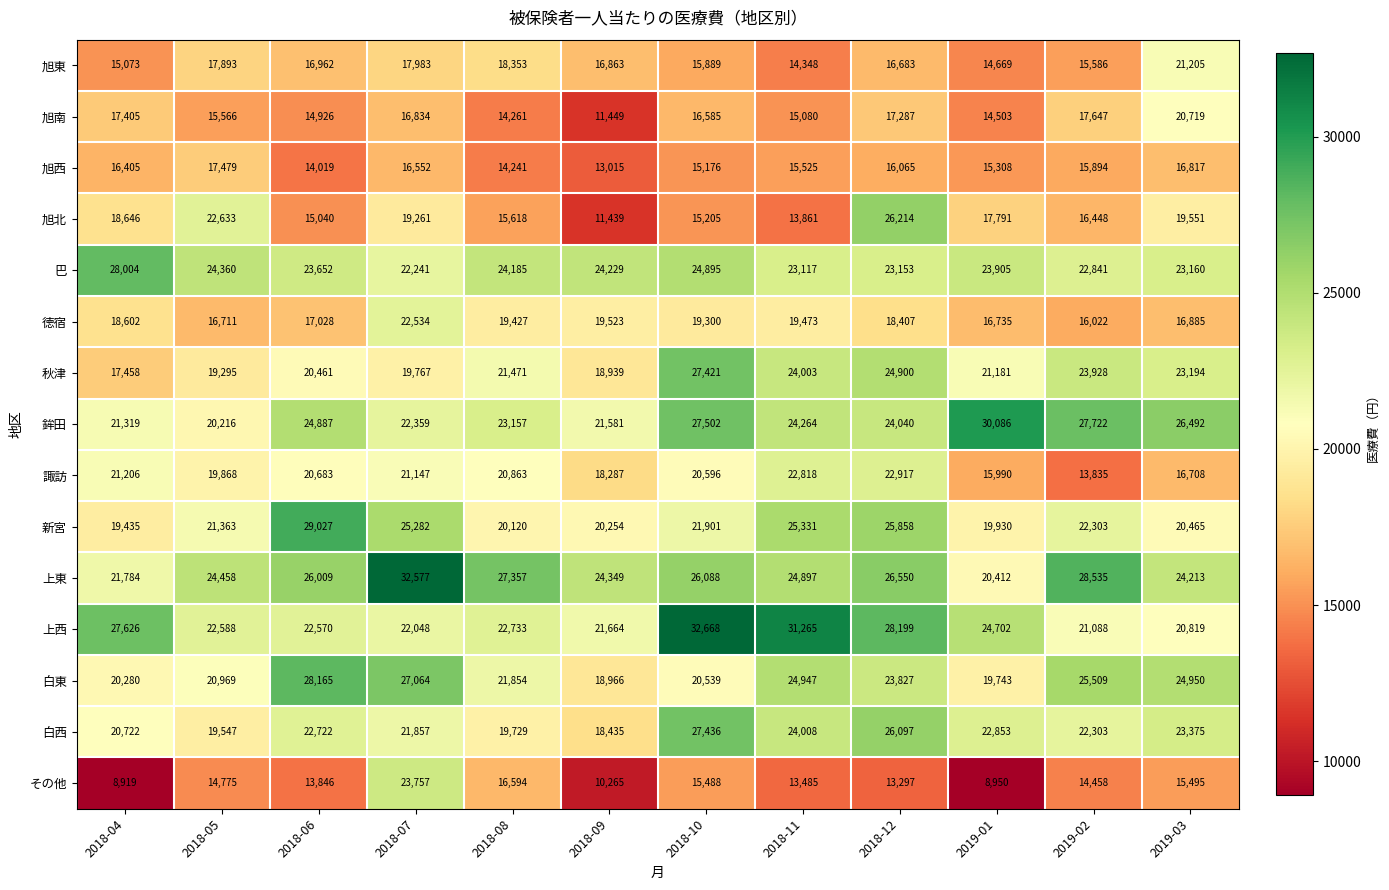

Count the number of categories in the chart.

12